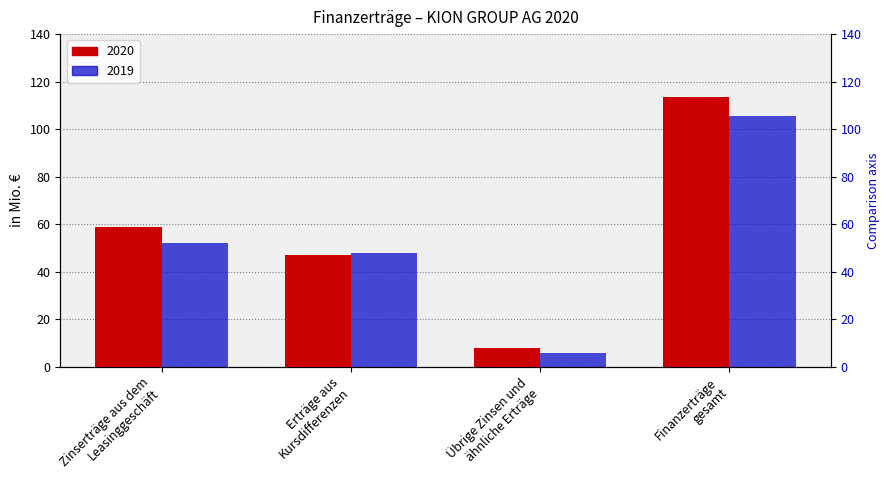

True or false: 2019 has a value of 51.9 at Zinserträge aus dem
Leasinggeschäft.

True